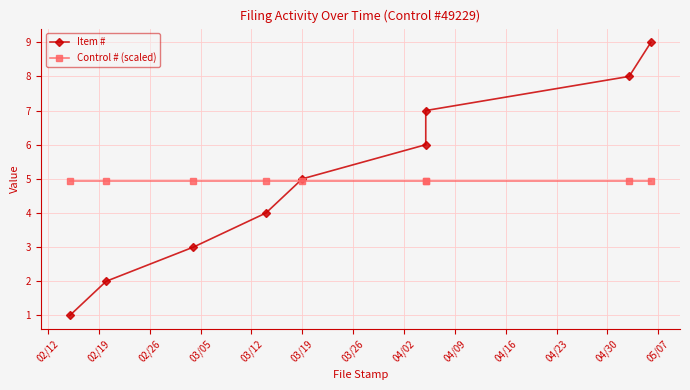

What is the total value across all series at 03/26?

11.9